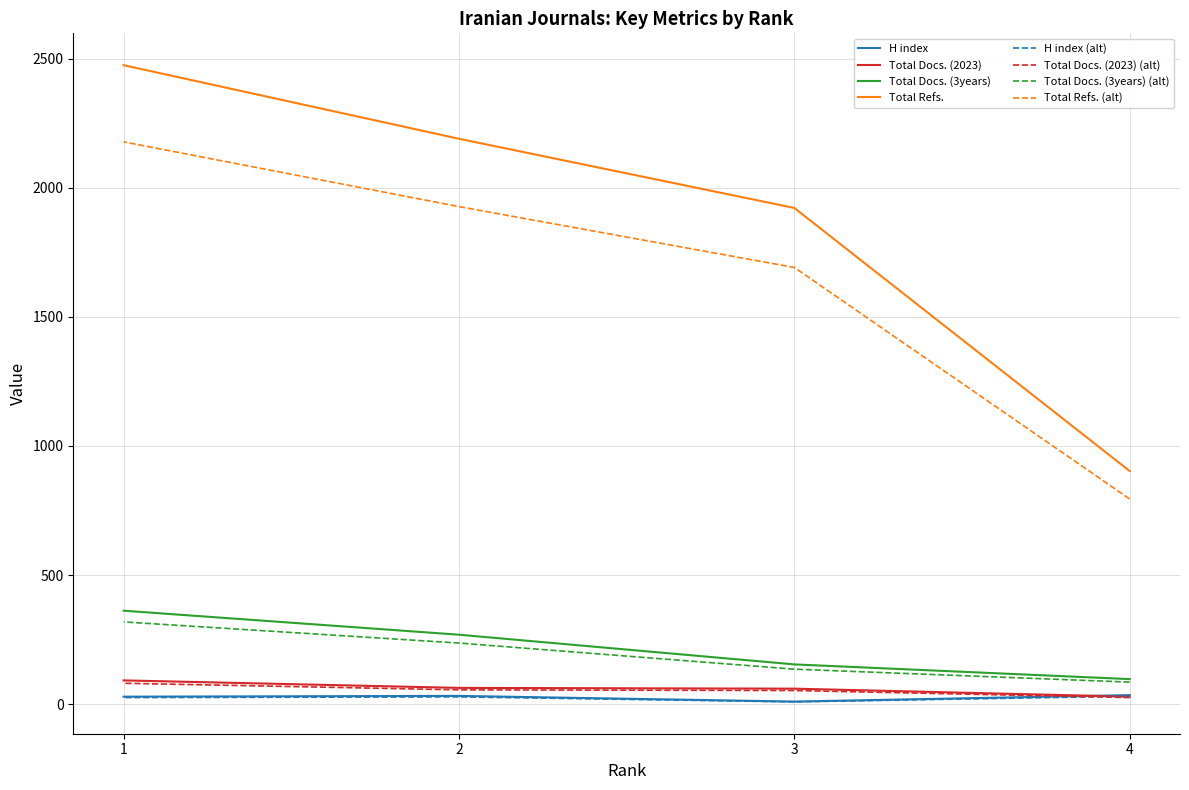

Between 2 and 3, which is larger?

2